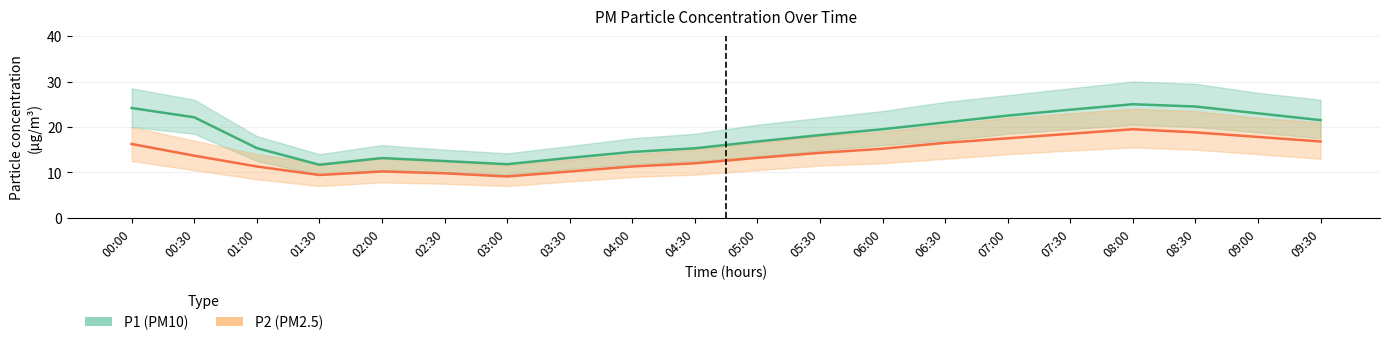

What is the label of the 20th point from the left?

09:30